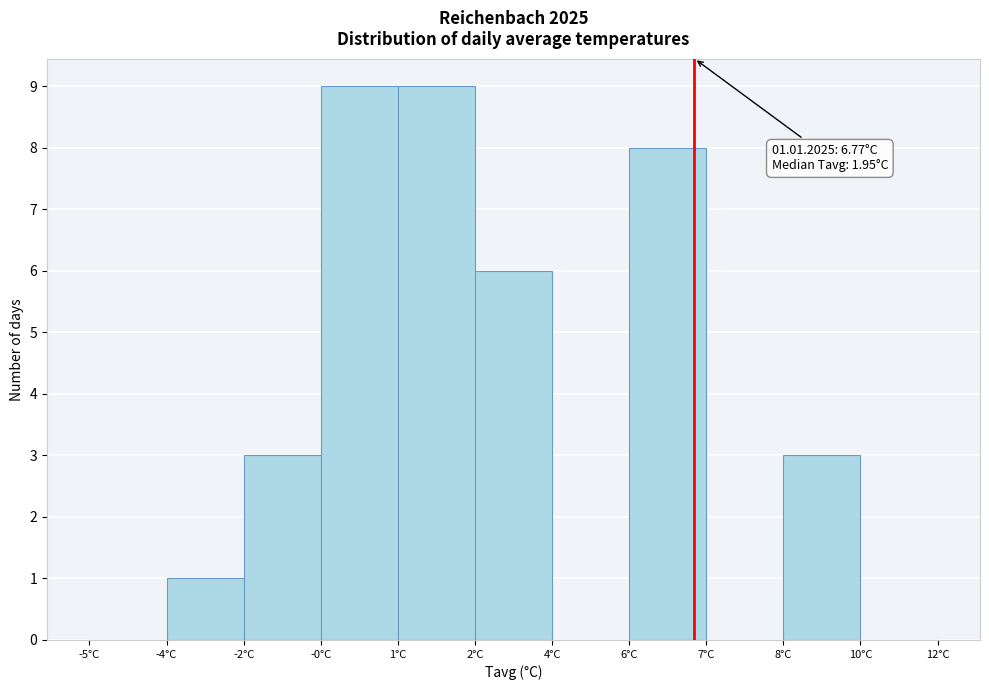

Reading right to left, extract all data points from this chart.

10°C=0	8°C=3	7°C=0	6°C=8	4°C=0	2°C=6	1°C=9	-0°C=9	-2°C=3	-4°C=1	-5°C=0